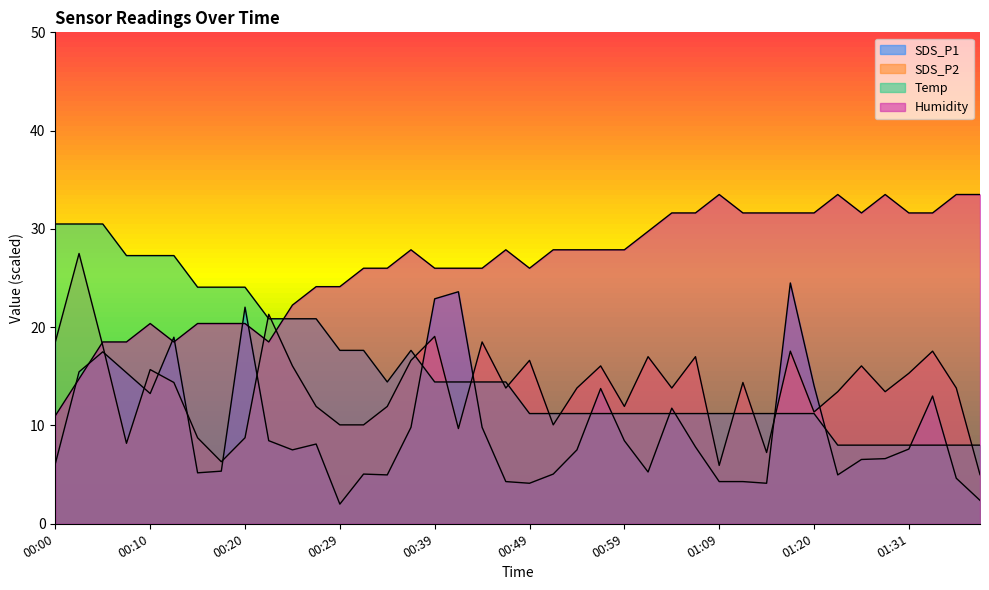

What is the highest value of the Humidity series?

33.5